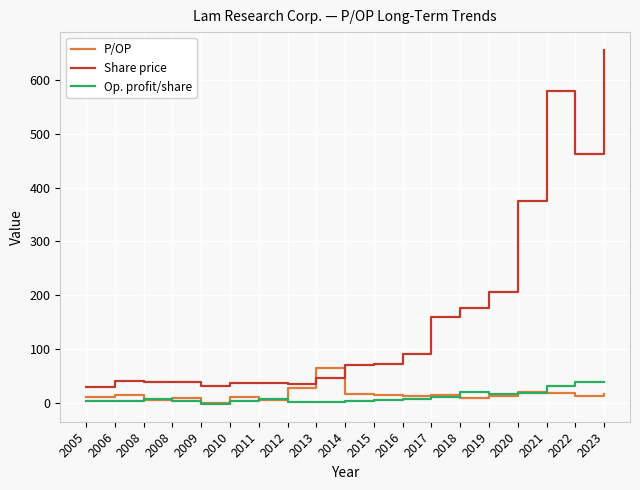

Does the chart display data point markers on the line(s)?

No